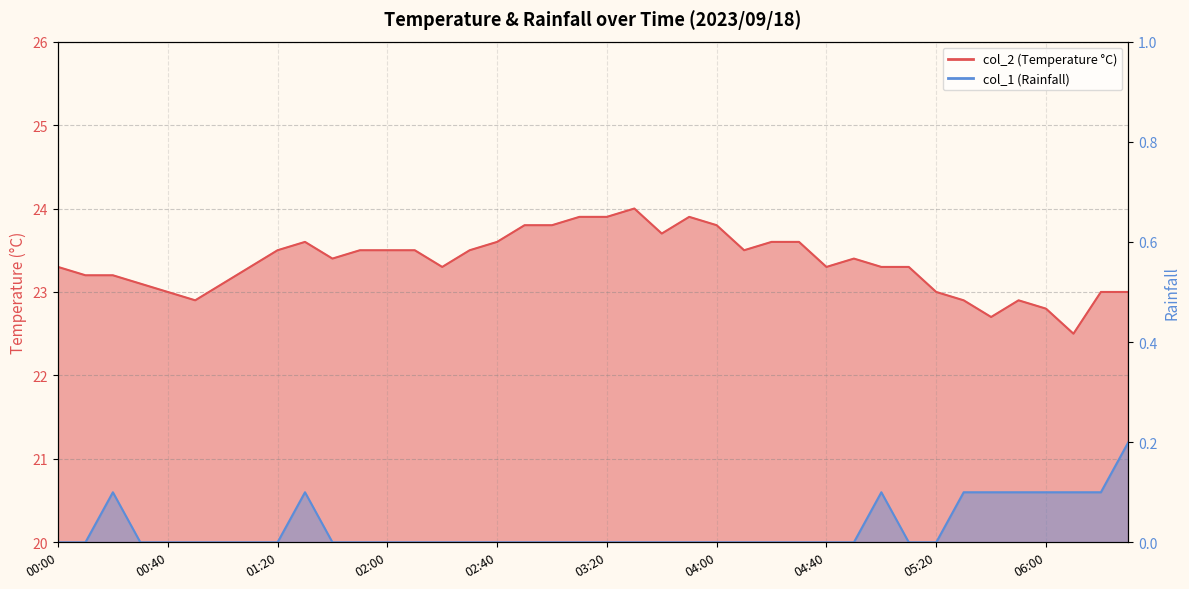

True or false: col_1 has more than 2 interior local peaks.

True